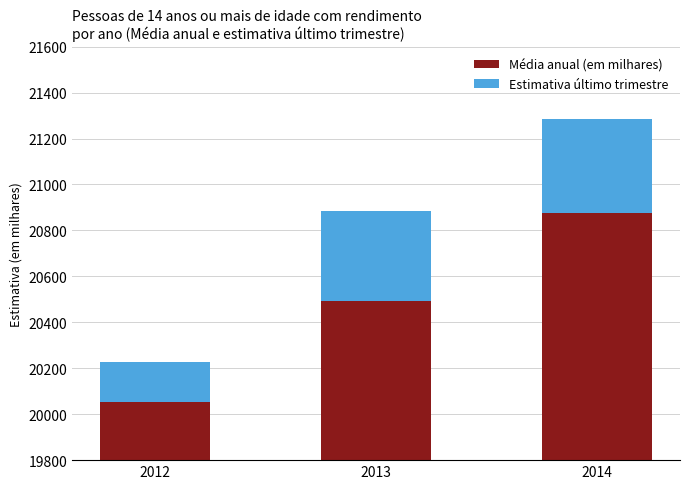

How many groups of bars are there?

3